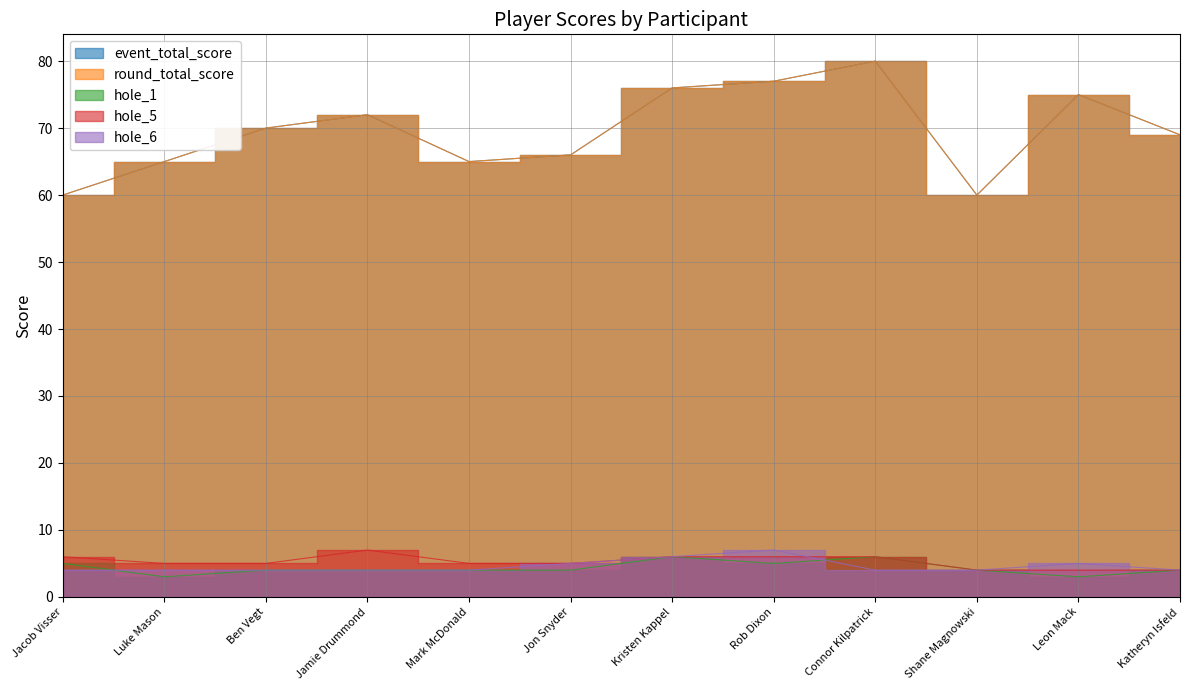

What is the label of the 2nd point from the right?

Leon Mack